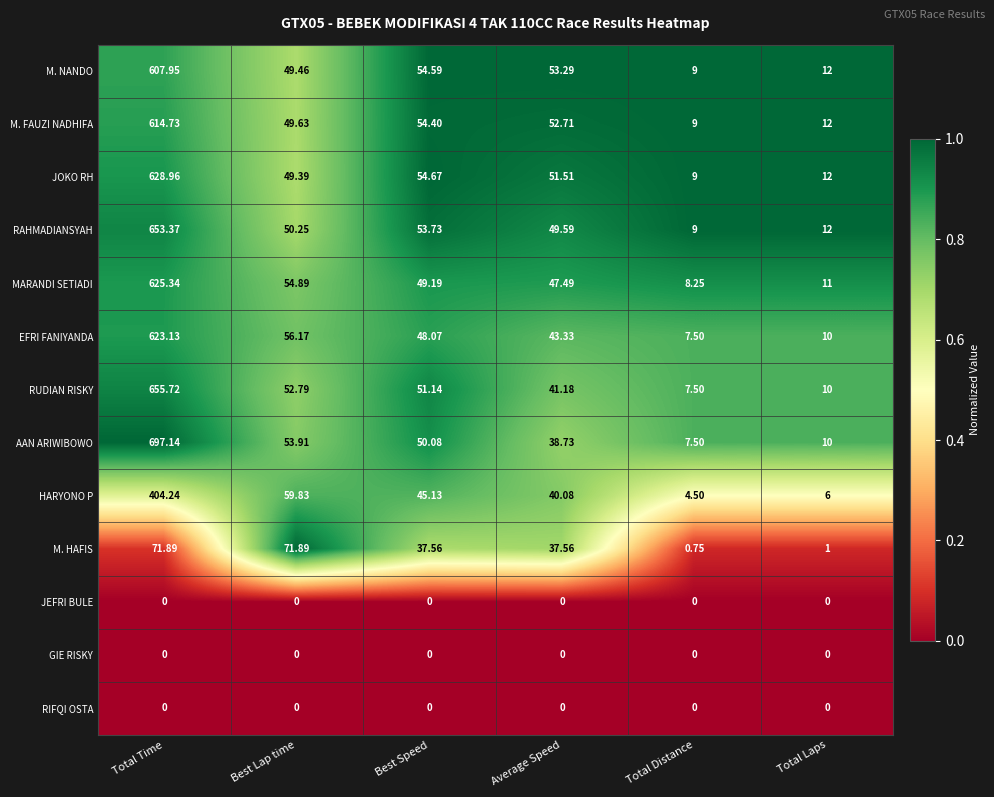

Which series changed the most between Average Speed and Total Laps?

M. NANDO